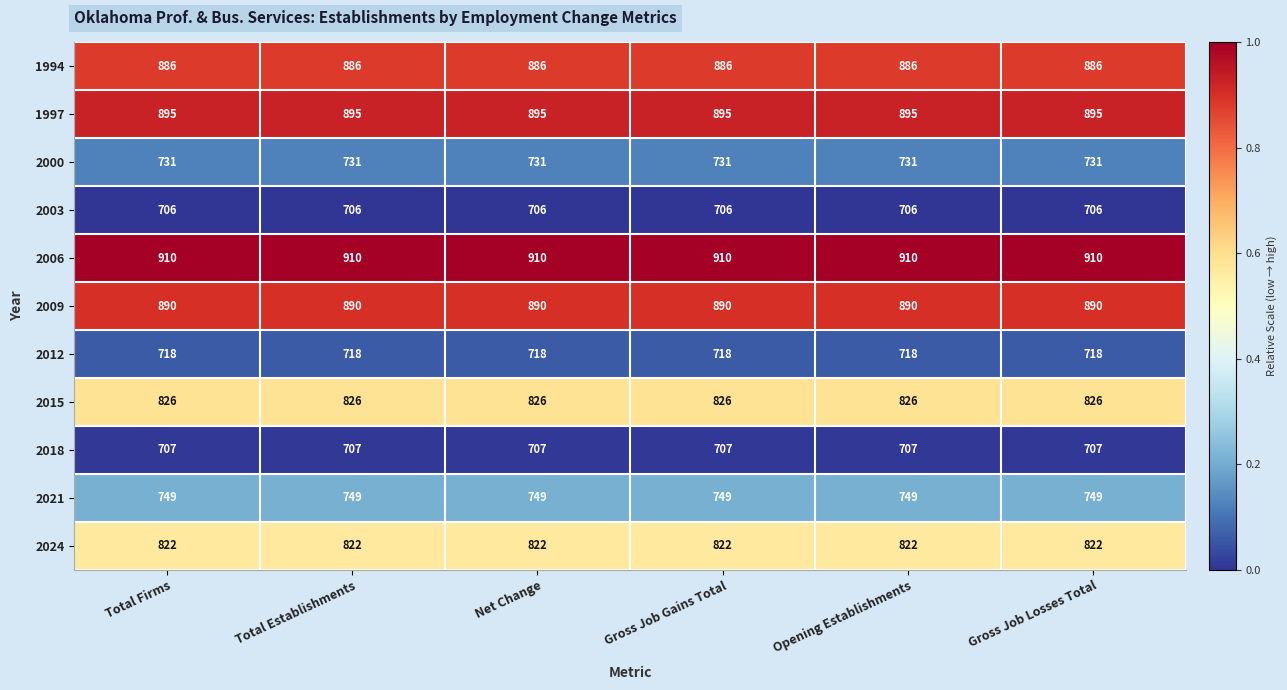

Rank the series at Total Firms from lowest to highest value.

2003, 2018, 2012, 2000, 2021, 2024, 2015, 1994, 2009, 1997, 2006